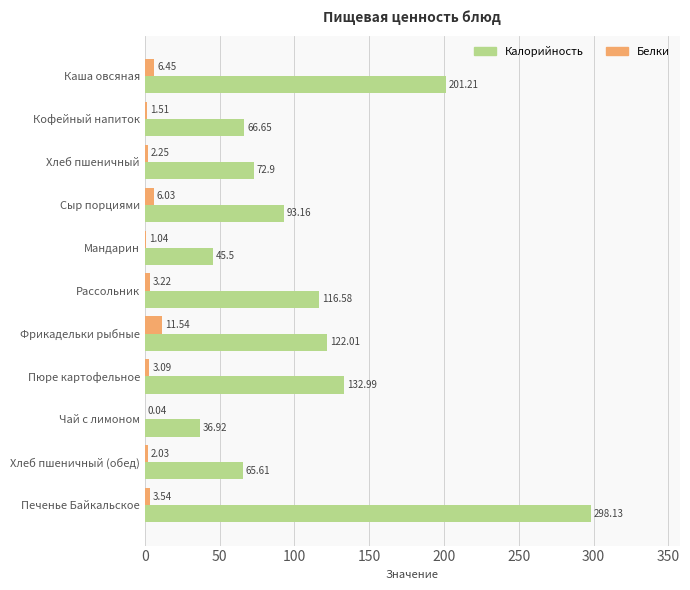

Which category has the highest value across all series?

Печенье Байкальское